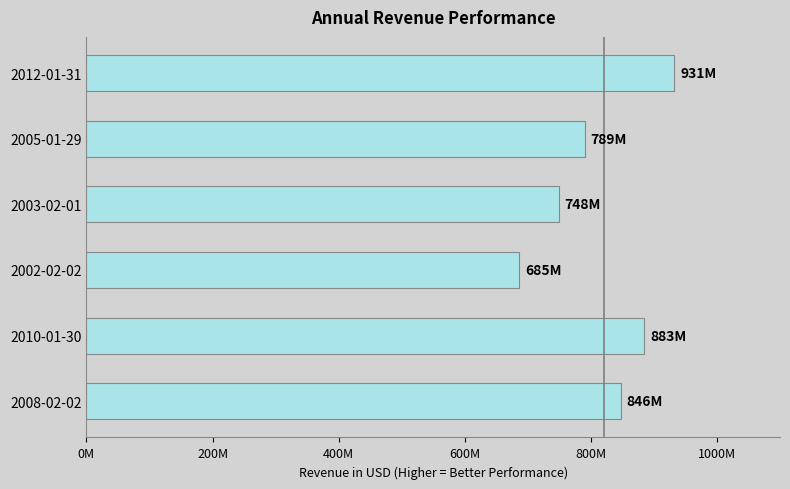

At which category does the chart reach its minimum across all series?

2002-02-02